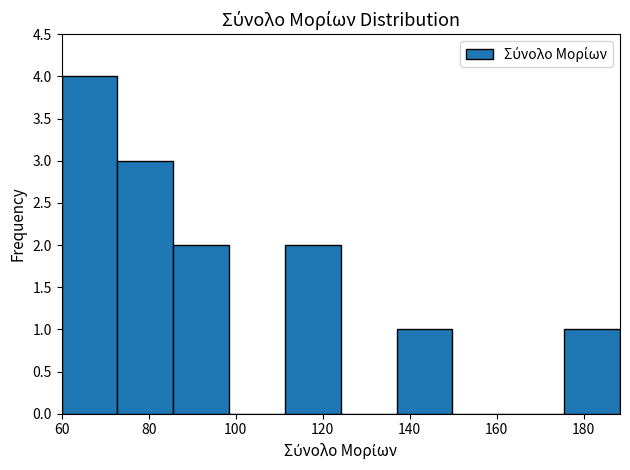

Reading left to right, transcribe this chart: for each bar, give the range it covers on the x-axis and its height. Neither the bar edges nor the heights are printed on the chart, so give them approximately, as read against the axes.

60 to 72: 4
72 to 86: 3
86 to 98: 2
98 to 112: 0
112 to 124: 2
124 to 138: 0
138 to 150: 1
150 to 162: 0
162 to 176: 0
176 to 188: 1